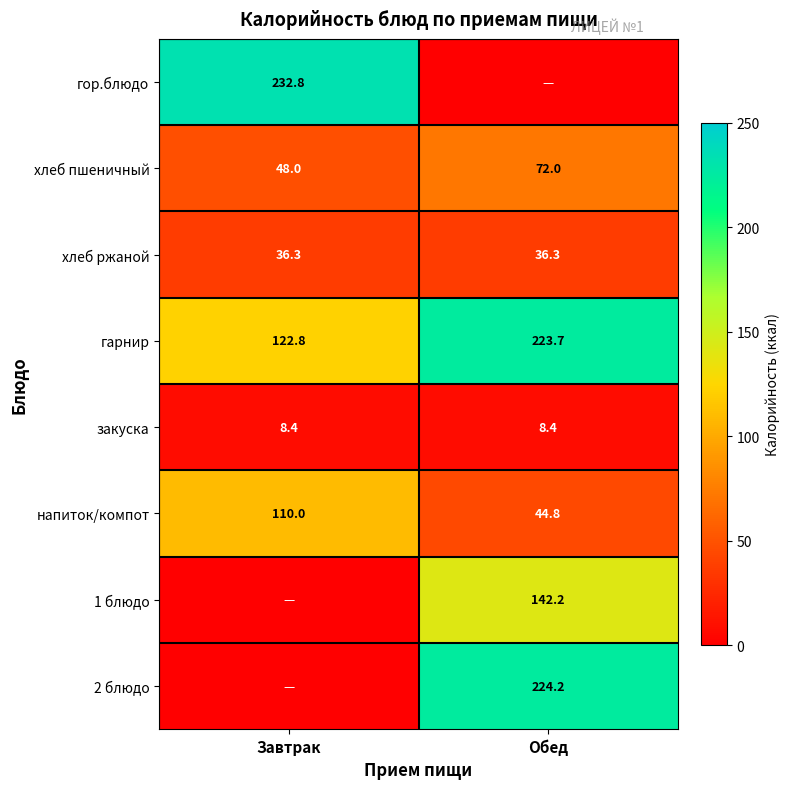

Read the напиток/компот value at Завтрак.

110.0